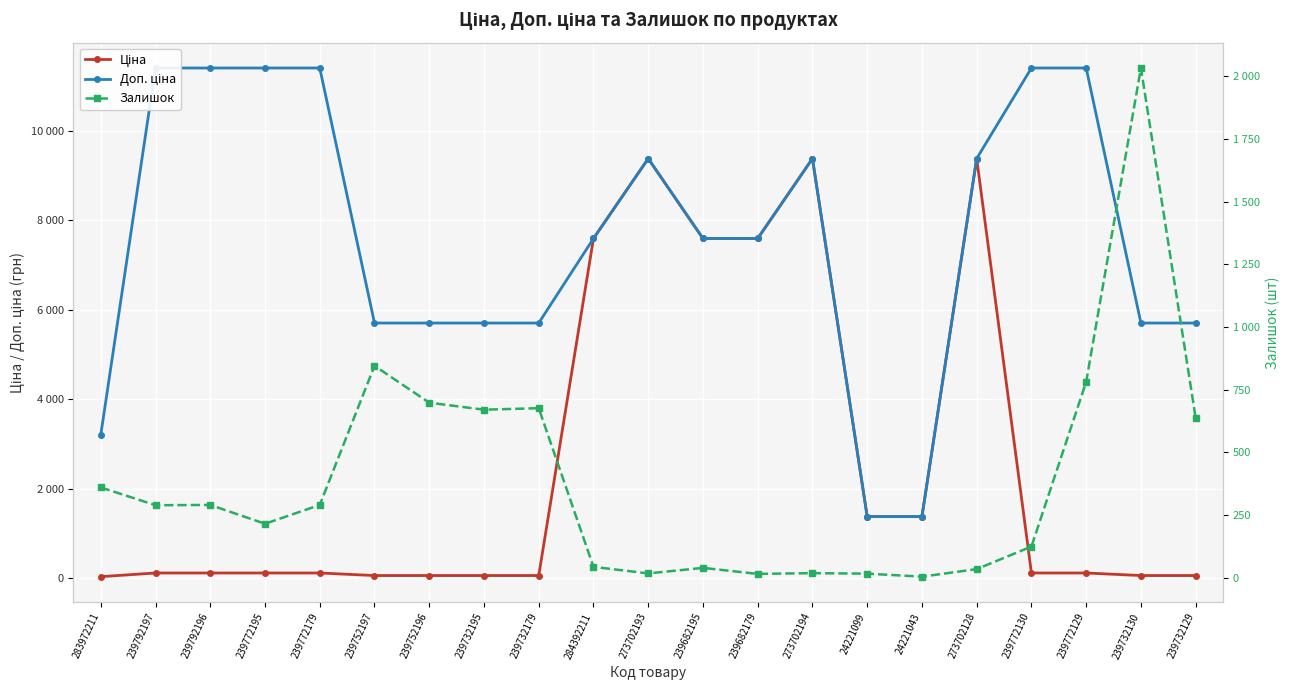

Reading left to right, what are all the values shown in this chart?

Ціна: 32.0	114.1	114.1	114.1	114.1	57.0	57.0	57.0	57.0	7596.5	9384.0	7596.5	7596.5	9384.0	1375.4	1375.4	9384.0	114.1	114.1	57.0	57.0
Доп. ціна: 3205.0	11410.0	11410.0	11410.0	11410.0	5705.0	5705.0	5705.0	5705.0	7596.5	9384.0	7596.5	7596.5	9384.0	1375.0	1375.0	9384.0	11410.0	11410.0	5705.0	5705.0
Залишок: 360.0	289.0	290.0	215.0	290.0	845.0	698.0	670.0	676.0	43.0	17.0	39.0	15.0	18.0	16.0	4.0	34.0	124.0	781.0	2033.0	637.0